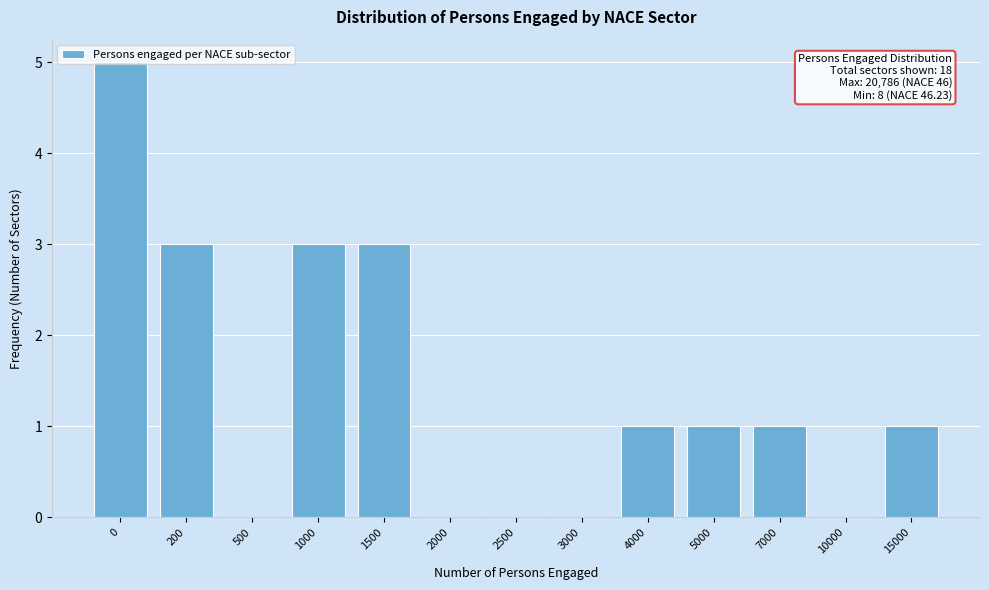

What is the change in value from 200 to 2500?

-3